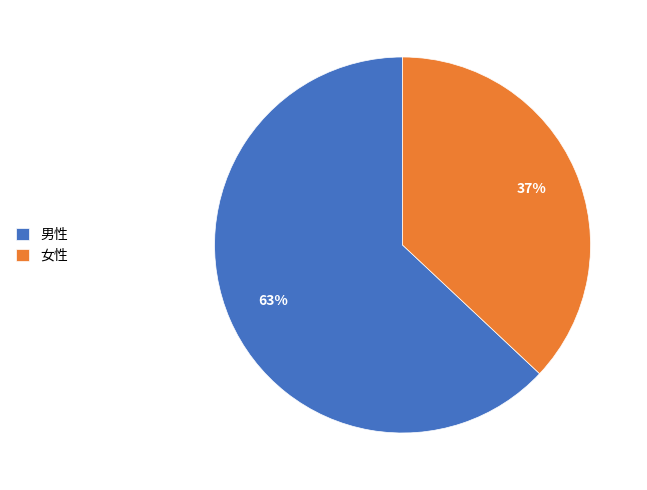

Combined, do 男性 and 女性 account for over 50%?

Yes